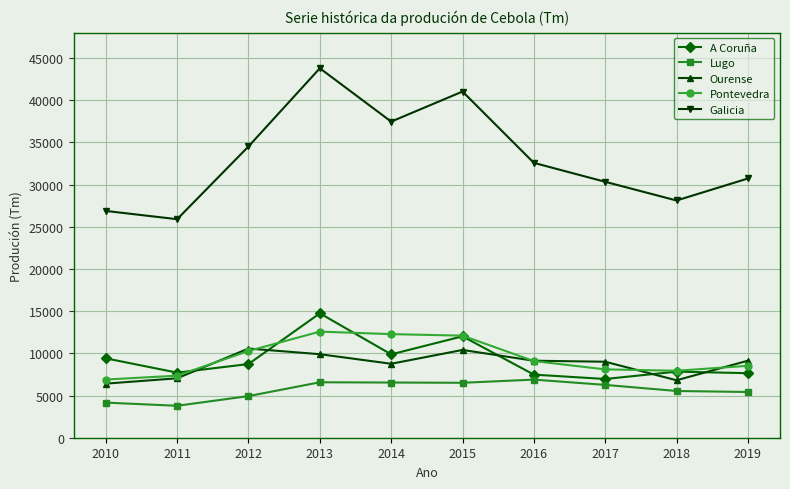

List the series in order of their peak value, lowest first.

Lugo, Ourense, Pontevedra, A Coruña, Galicia